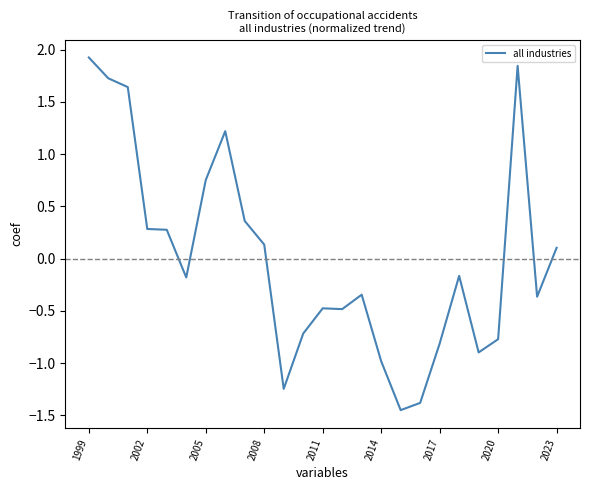

What is the difference between the maximum and minimum values?

3.4